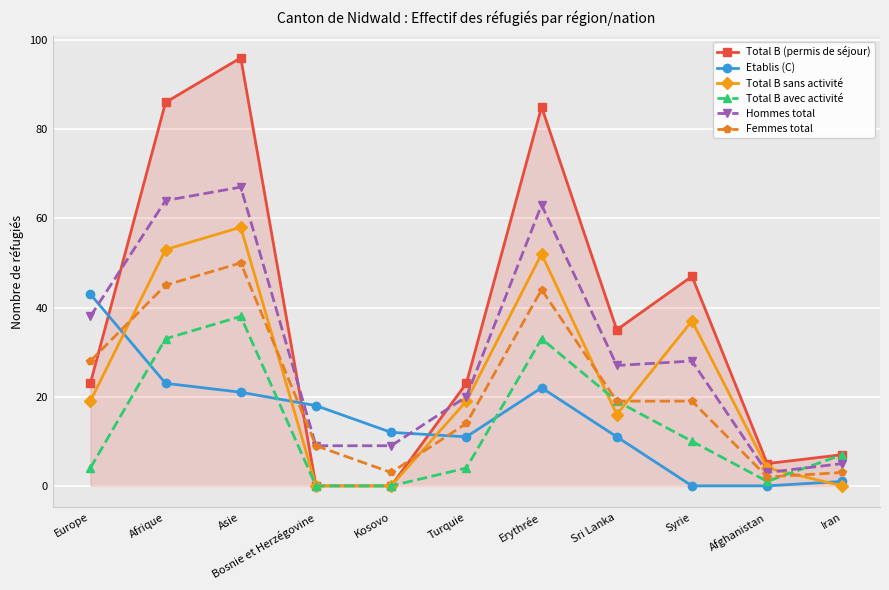

Rank the series at Erythrée from lowest to highest value.

Etablis (C), Total B avec activité, Femmes total, Total B sans activité, Hommes total, Total B (permis de séjour)